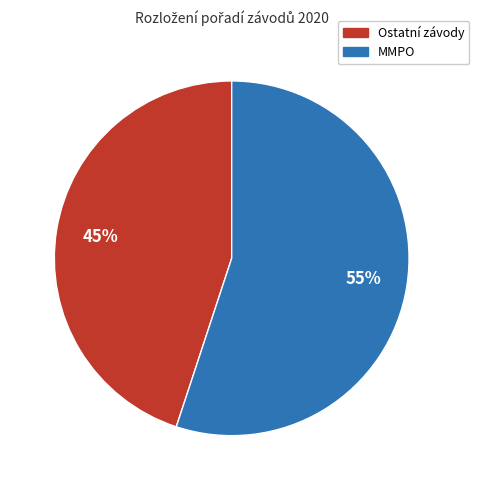

Count the number of slices in the pie.

2